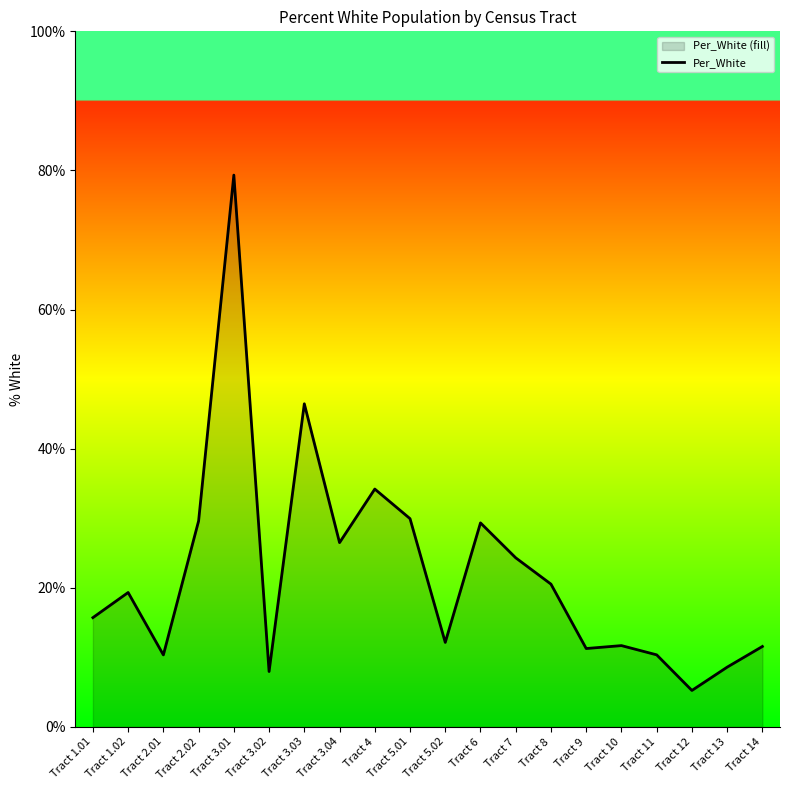

How many values are below 19?

10